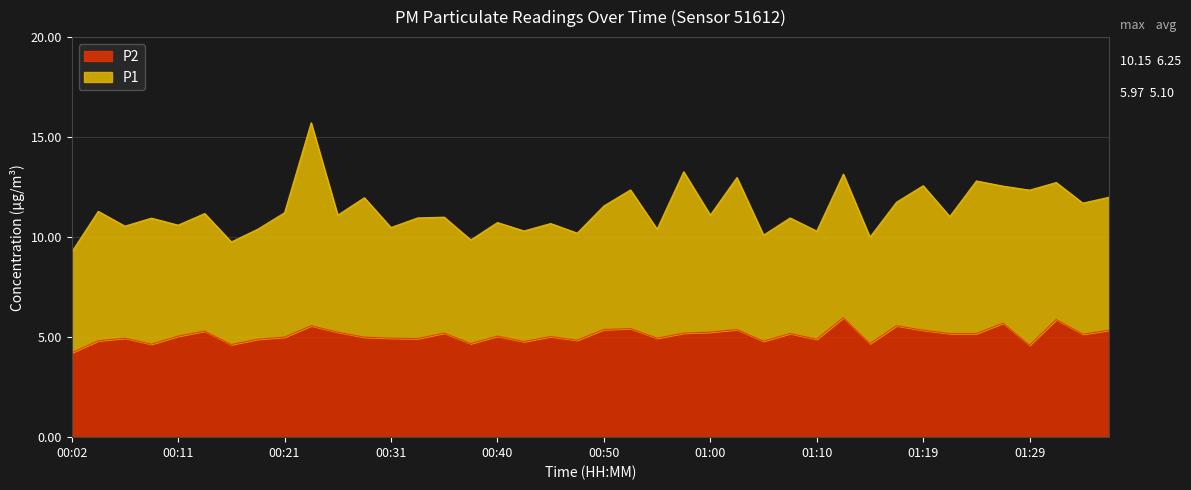

How many lines are shown in the chart?

2